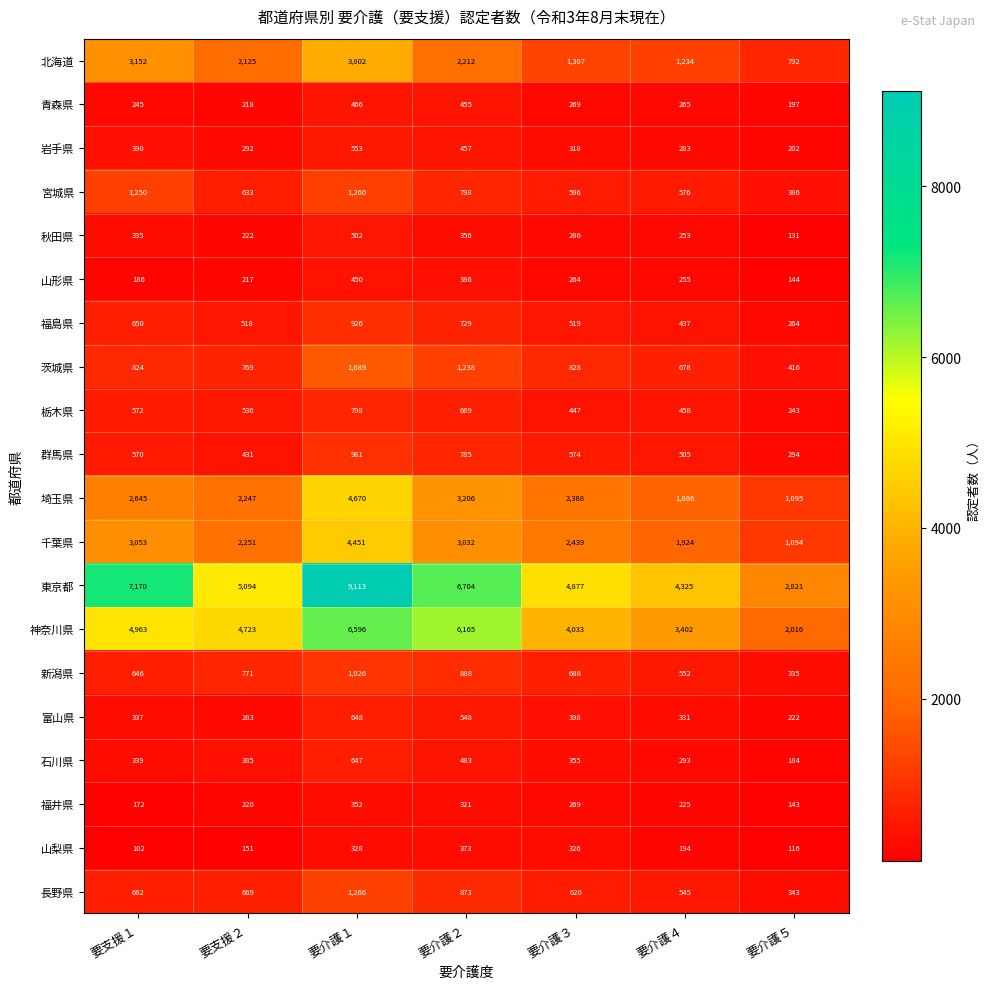

Is it true that 北海道 equals 2125 at 要支援２?

True